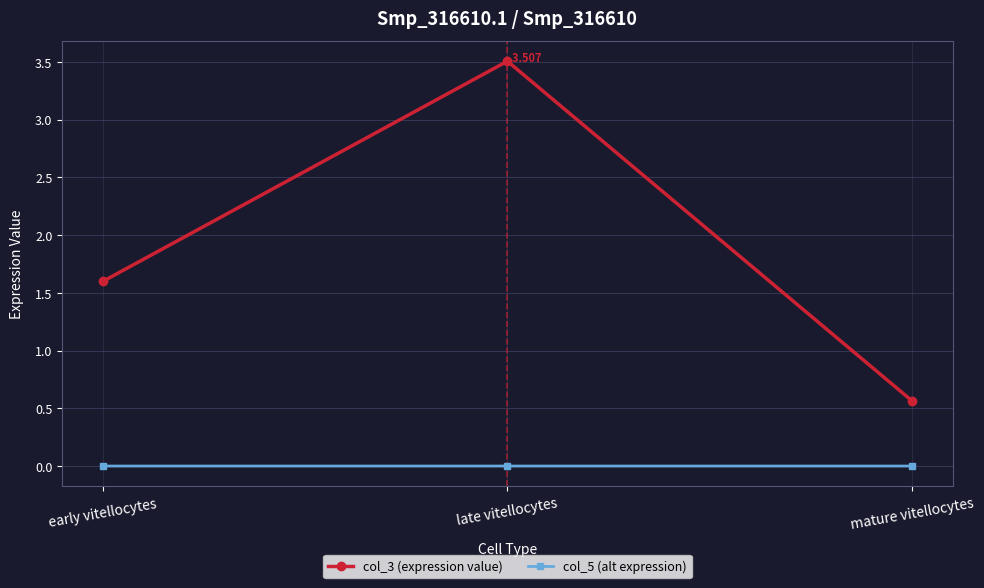

What is the label of the 3rd point from the right?

early vitellocytes